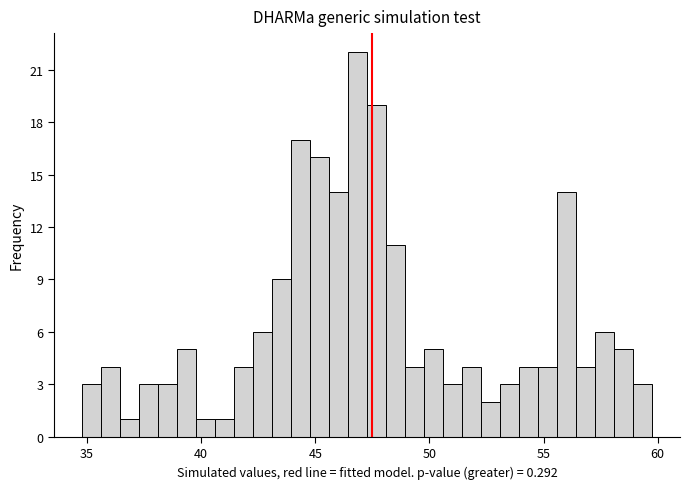

Around what value on the x-axis is the tallest bar? Give the approximate position of its centre, as read against the axis.

47.0